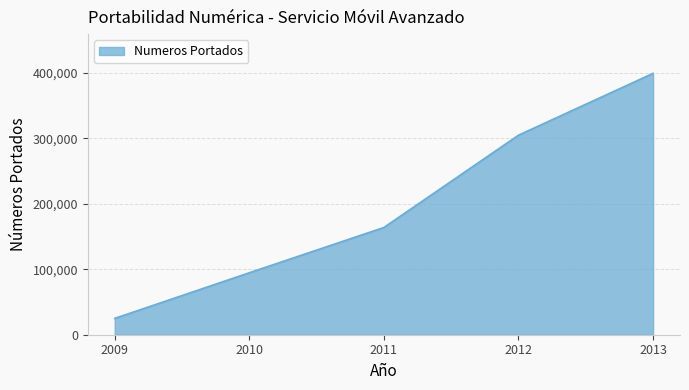

What is the change in value from 2012 to 2013?

+94427